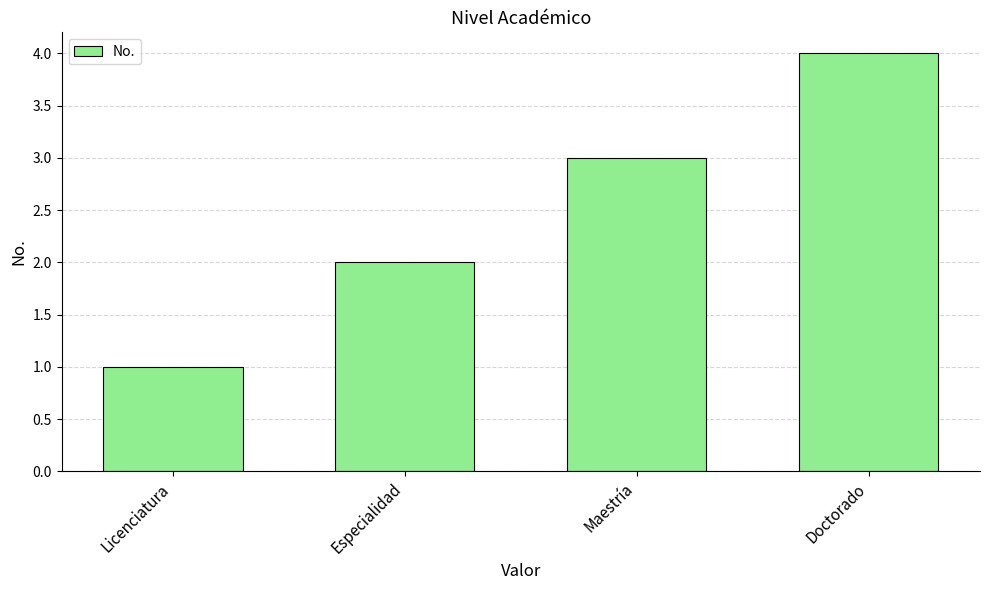

Which has a higher value, Maestría or Licenciatura?

Maestría